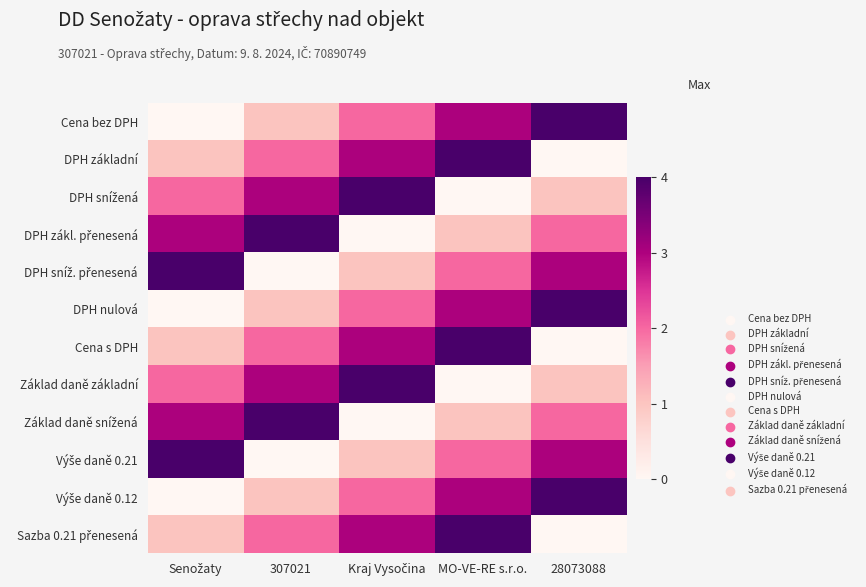

Count the number of data series in this chart.

12